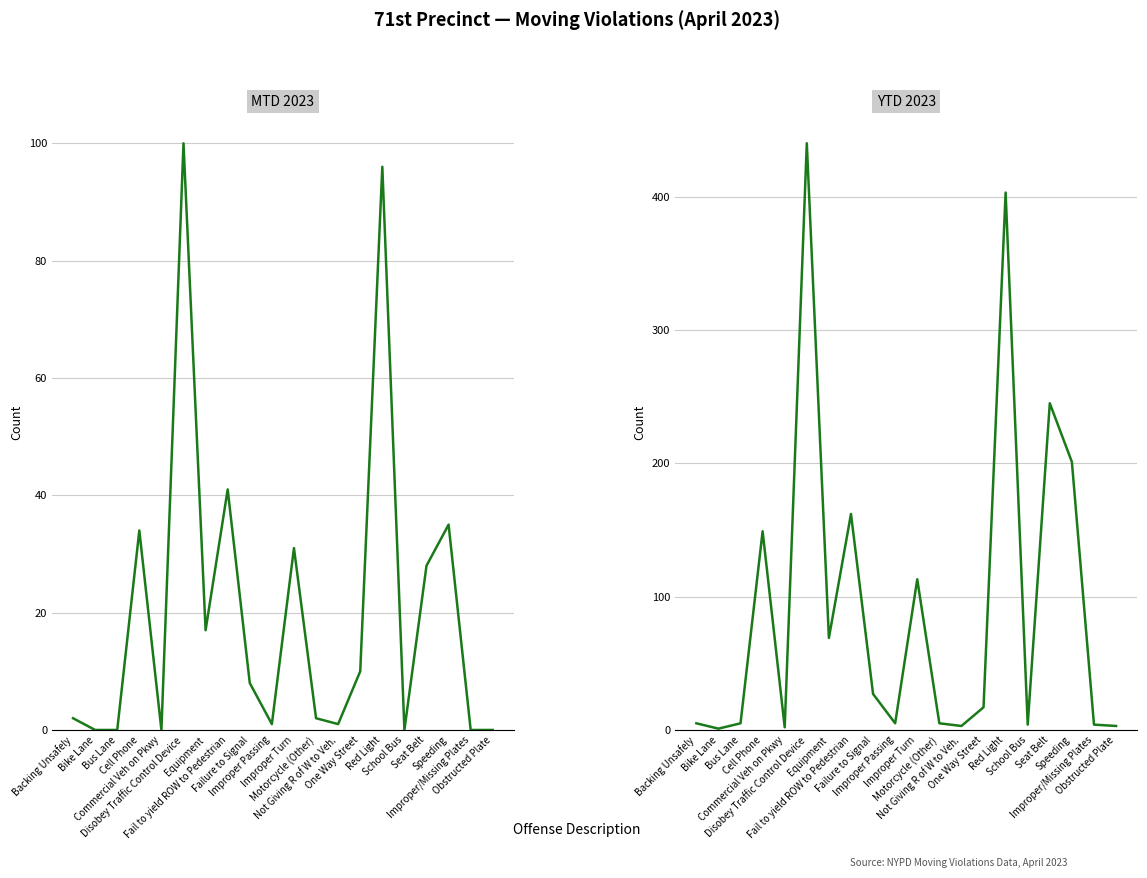

Where is MTD 2023 nearest to the value 50?

Fail to yield ROW to Pedestrian